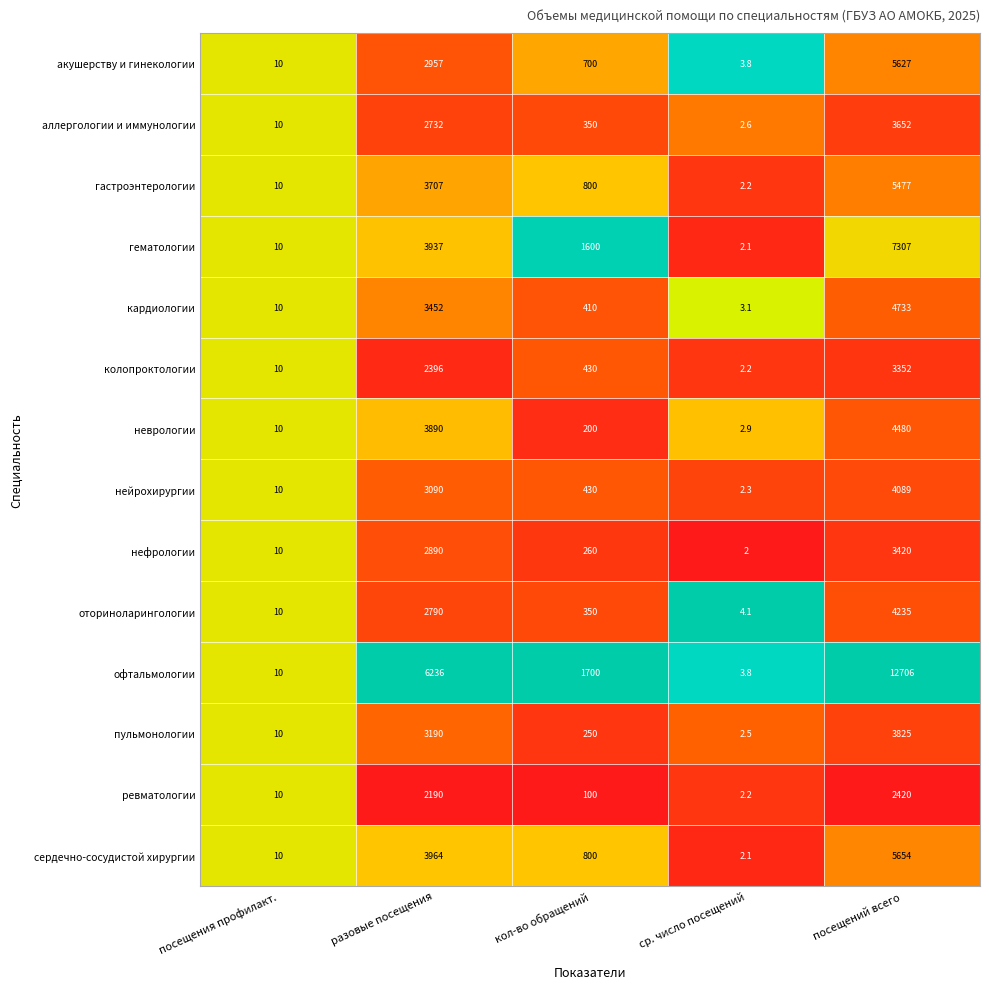

At which category is the sum across all series the highest?

посещений всего